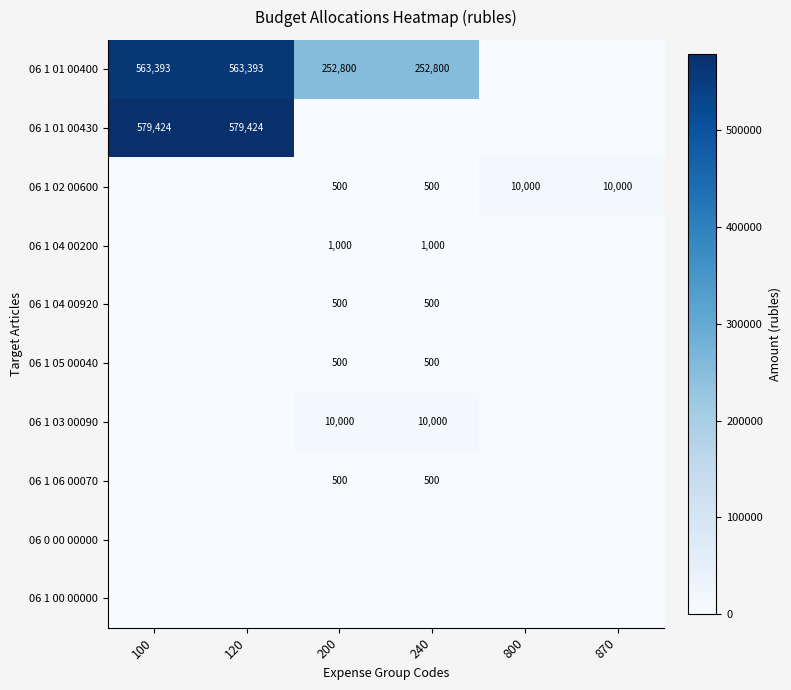

The value of 06 1 03 00090 at 240 is 16506. True or false?

False